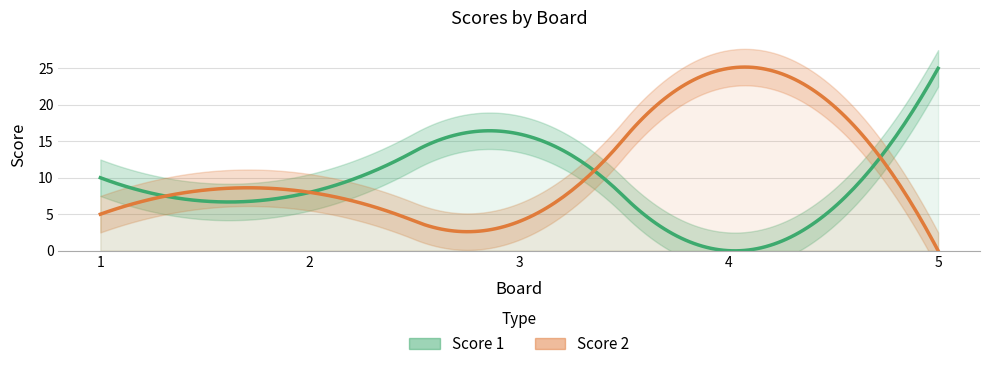

What are all the series names shown in the legend?

Score 1, Score 2